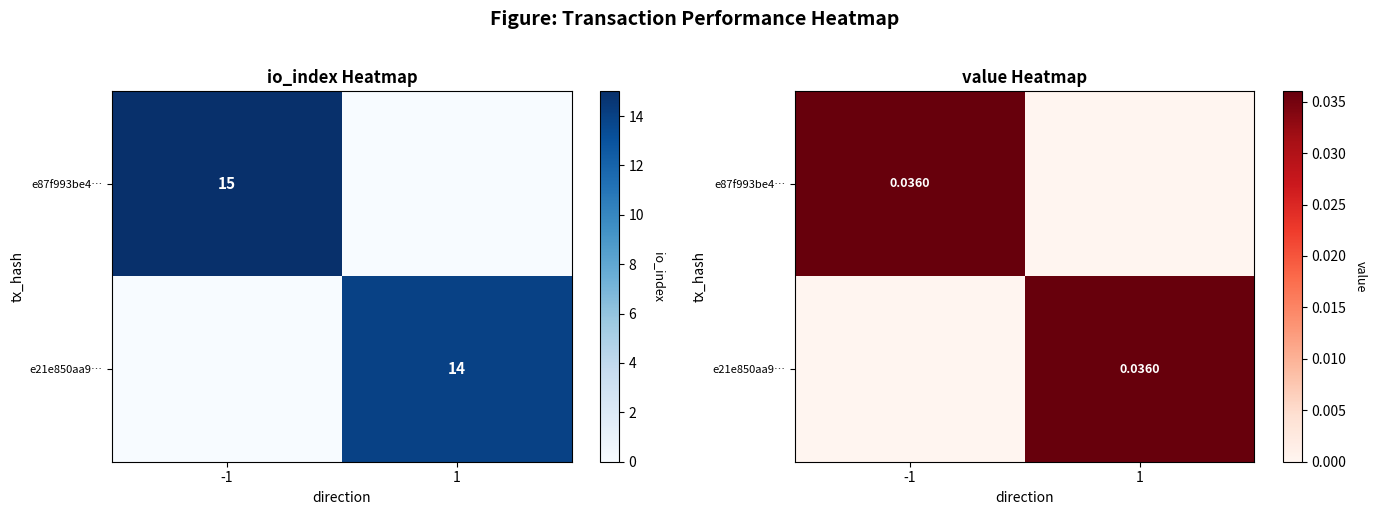

Which category has the lowest value in the e21e850aa9… series?

-1